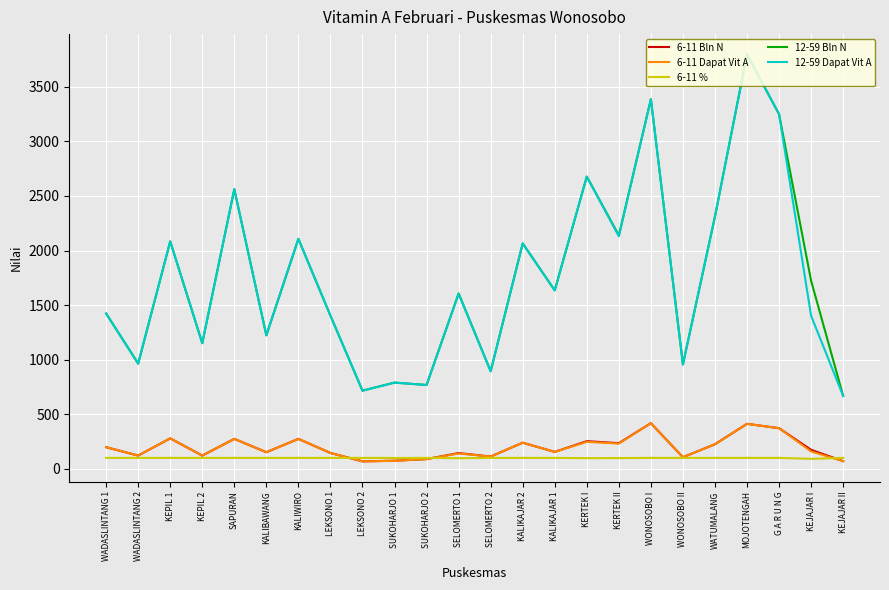

What is the maximum value shown in the chart?

3797.0